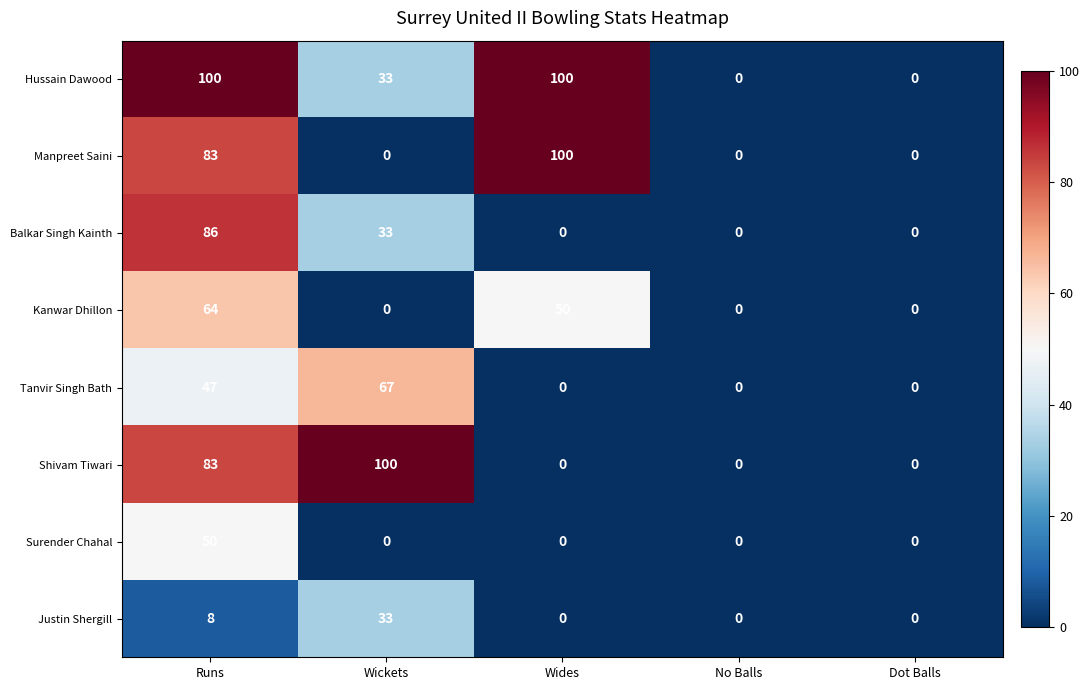

What is the spread (max minus min) of values at Runs?

92